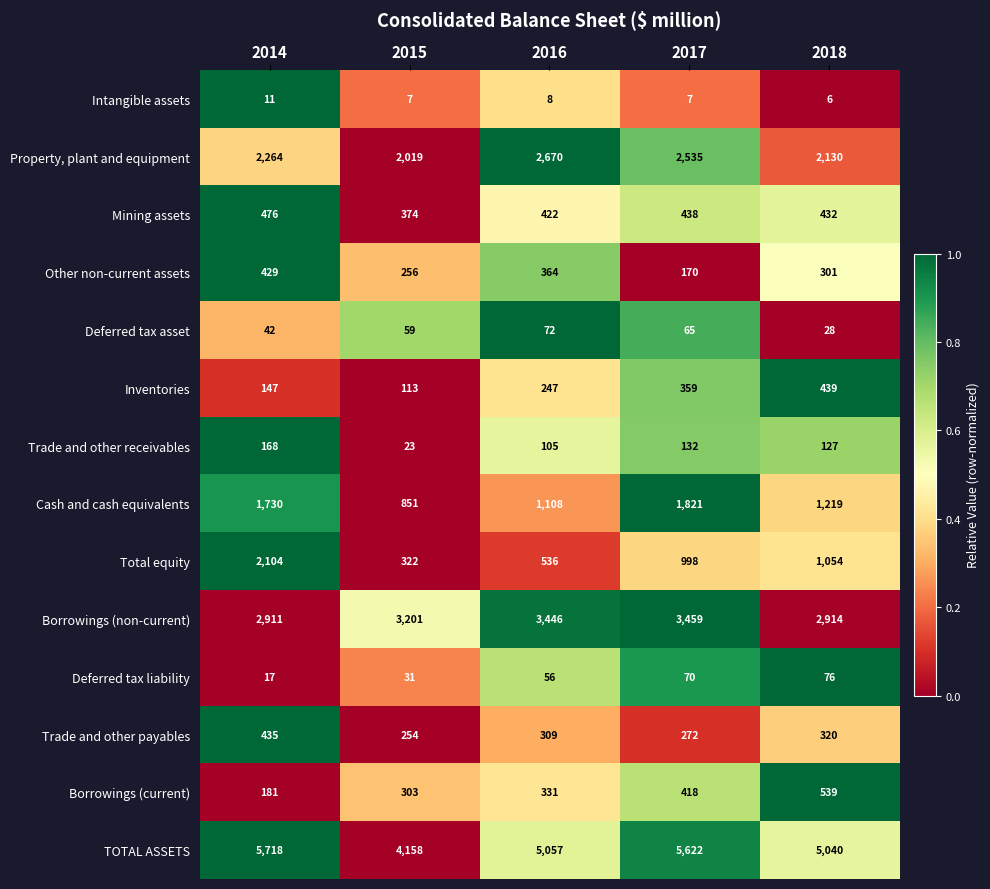

What is the difference between the second highest and second lowest values in the Trade and other receivables series?

27